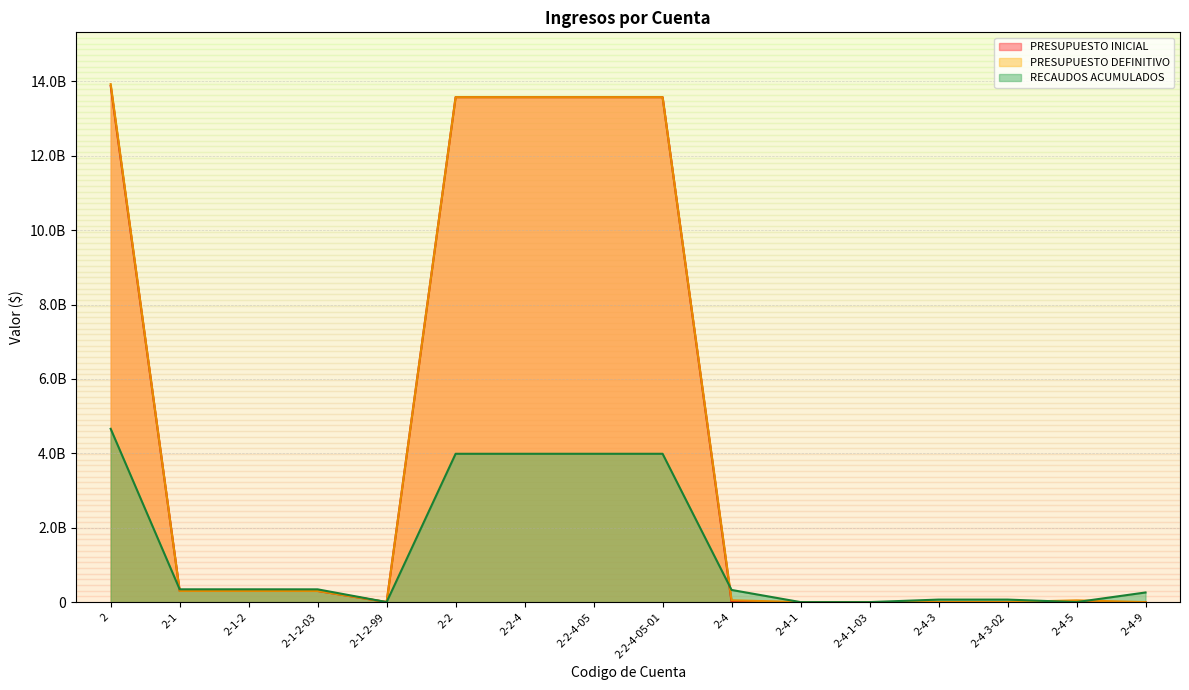

Reading left to right, transcribe all the data shown in this chart.

PRESUPUESTO INICIAL: 2=13880108000.0	2-1=301000000.0	2-1-2=301000000.0	2-1-2-03=300000000.0	2-1-2-99=1000000.0	2-2=13577208000.0	2-2-4=13577208000.0	2-2-4-05=13577208000.0	2-2-4-05-01=13577208000.0	2-4=1900000.0	2-4-1=1000000.0	2-4-1-03=1000000.0	2-4-3=900000.0	2-4-3-02=900000.0	2-4-5=0.0	2-4-9=0.0
PRESUPUESTO DEFINITIVO: 2=13927538112.0	2-1=301000000.0	2-1-2=301000000.0	2-1-2-03=300000000.0	2-1-2-99=1000000.0	2-2=13577208000.0	2-2-4=13577208000.0	2-2-4-05=13577208000.0	2-2-4-05-01=13577208000.0	2-4=49330112.0	2-4-1=1000000.0	2-4-1-03=1000000.0	2-4-3=900000.0	2-4-3-02=900000.0	2-4-5=47430112.0	2-4-9=0.0
RECAUDOS ACUMULADOS: 2=4659558728.8	2-1=344207384.2	2-1-2=344207384.2	2-1-2-03=343200506.2	2-1-2-99=1006878.0	2-2=3988444000.0	2-2-4=3988444000.0	2-2-4-05=3988444000.0	2-2-4-05-01=3988444000.0	2-4=326907344.6	2-4-1=0.0	2-4-1-03=0.0	2-4-3=67717980.5	2-4-3-02=67717980.5	2-4-5=0.0	2-4-9=259189364.0